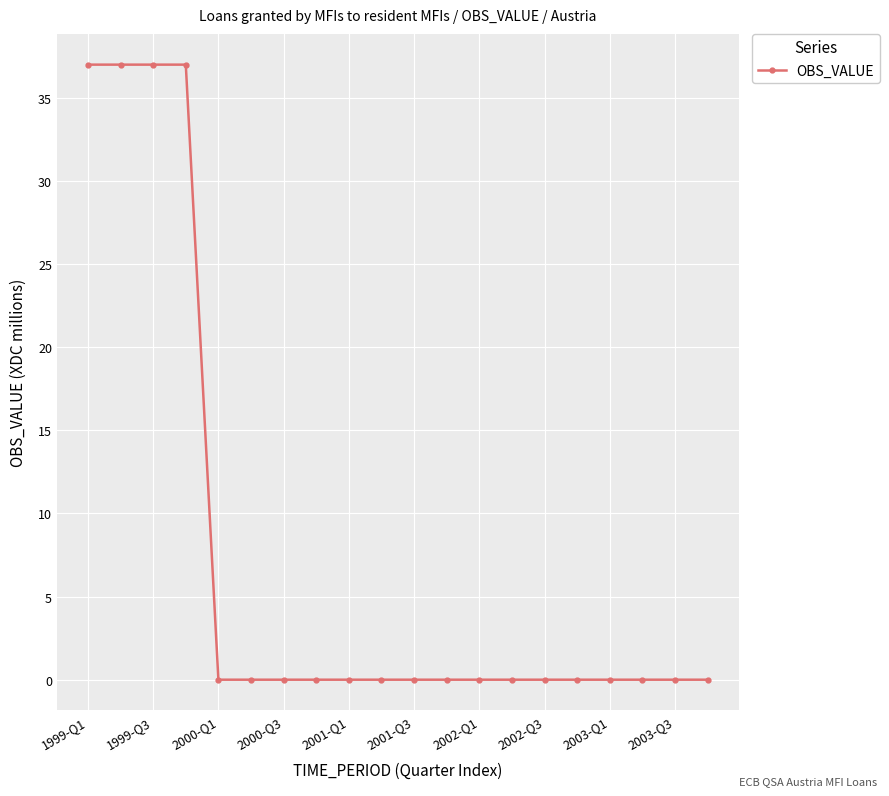

Reading right to left, what are all the values shown in this chart?

0	0	0	0	0	0	0	0	0	0	0	0	0	0	0	0	37	37	37	37